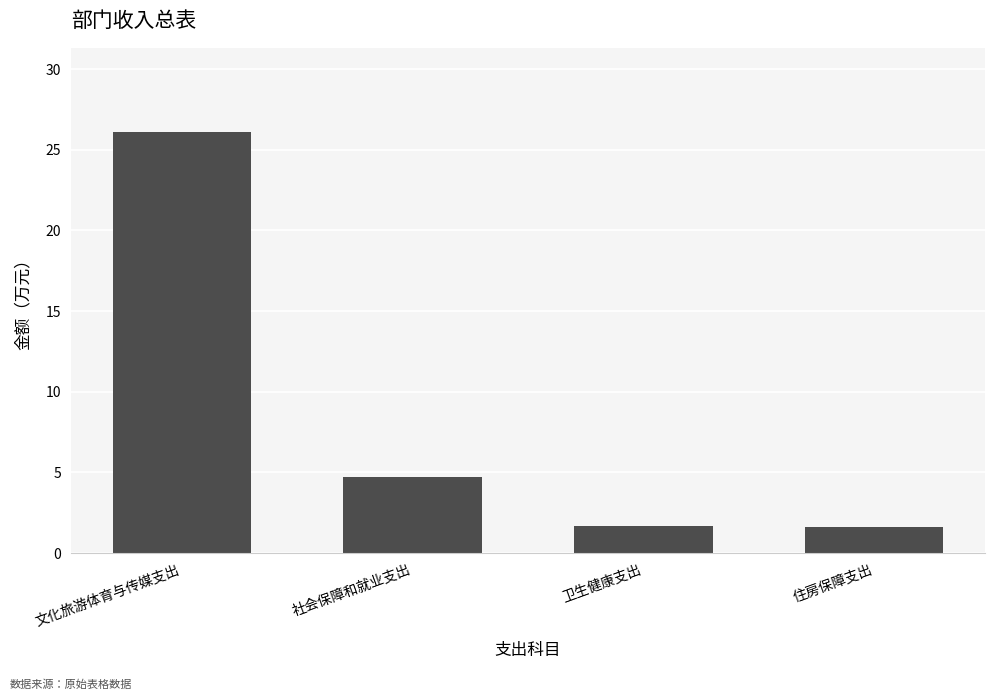

How many data points does each series have?

4